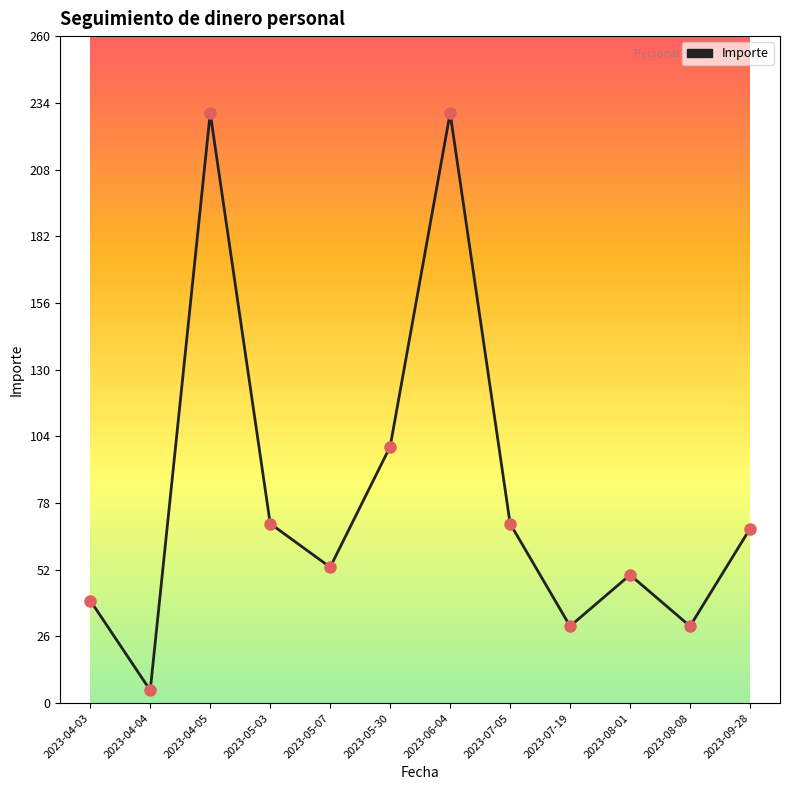

What is the change in value from 2023-05-07 to 2023-09-28?

+15